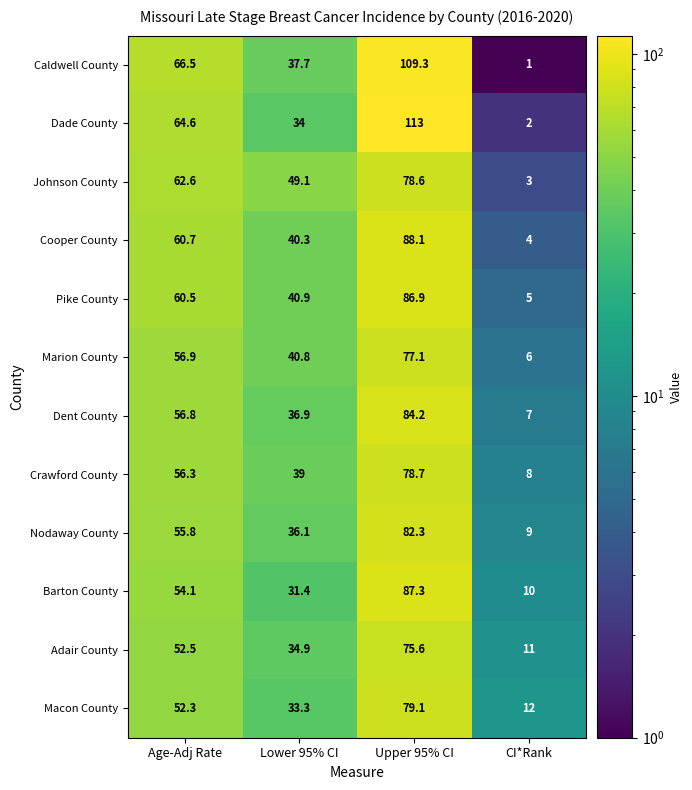

What is the spread (max minus min) of values at Age-Adj Rate?

14.2